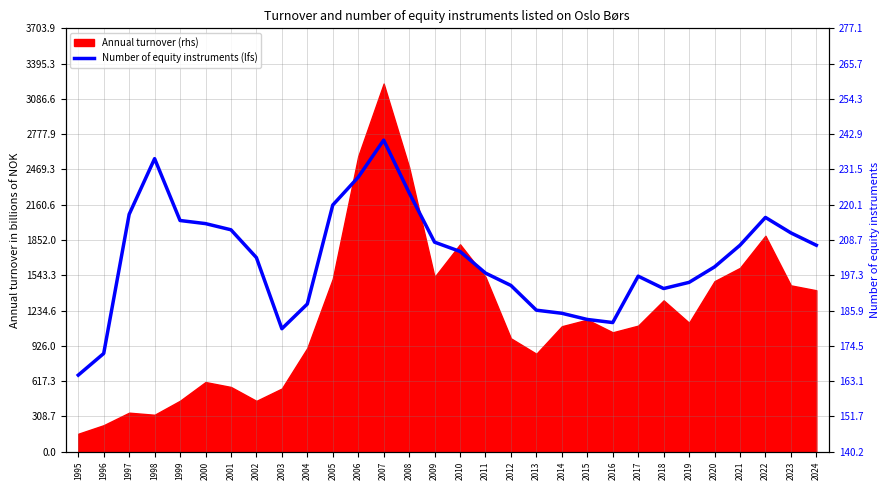

Where is the first local minimum?

2003